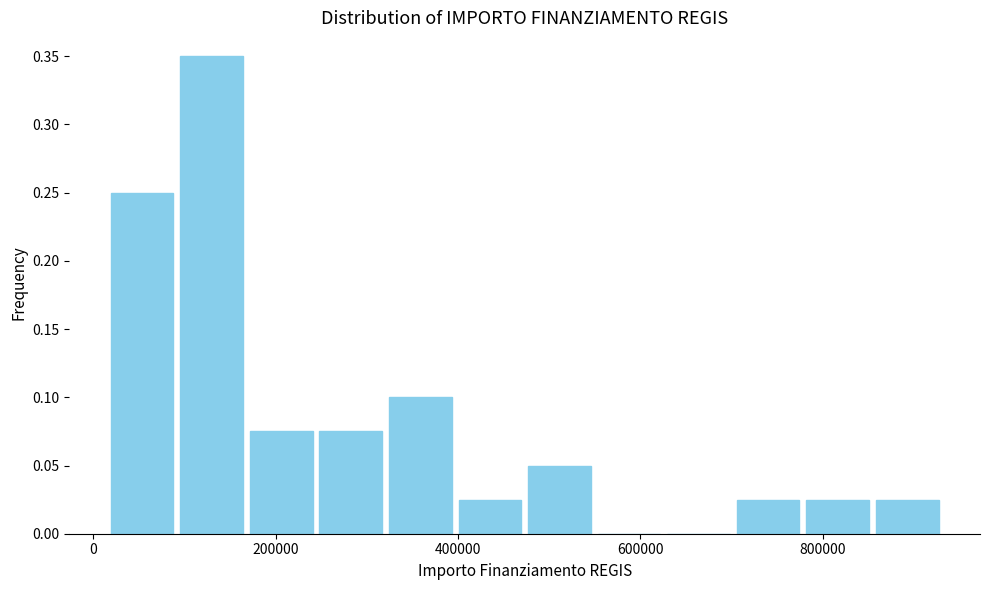

Around what value on the x-axis is the tallest bar? Give the approximate position of its centre, as read against the axis.

120000